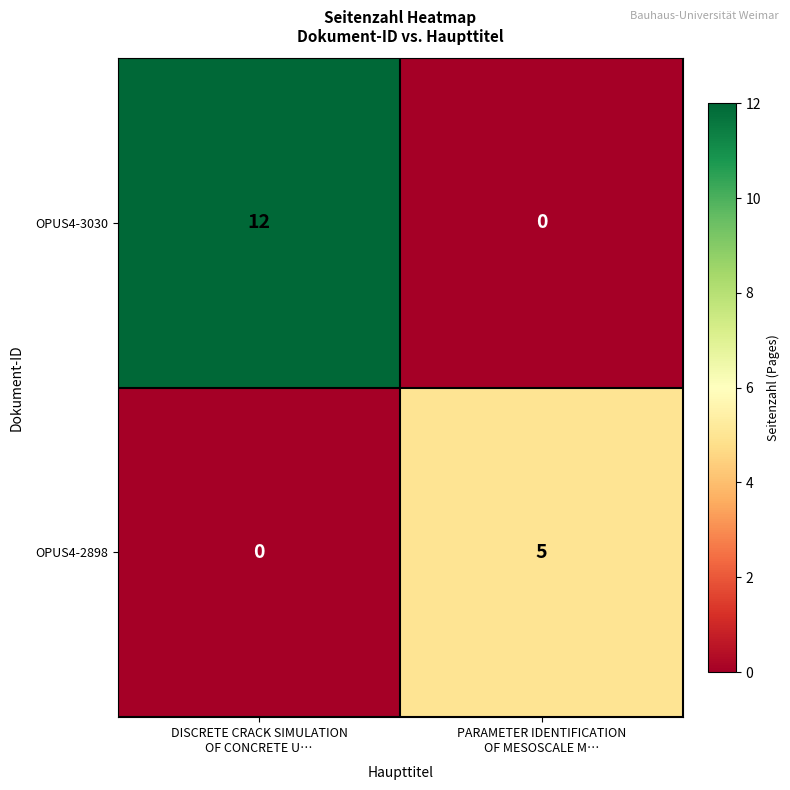

What is the highest value of the OPUS4-3030 series?

12